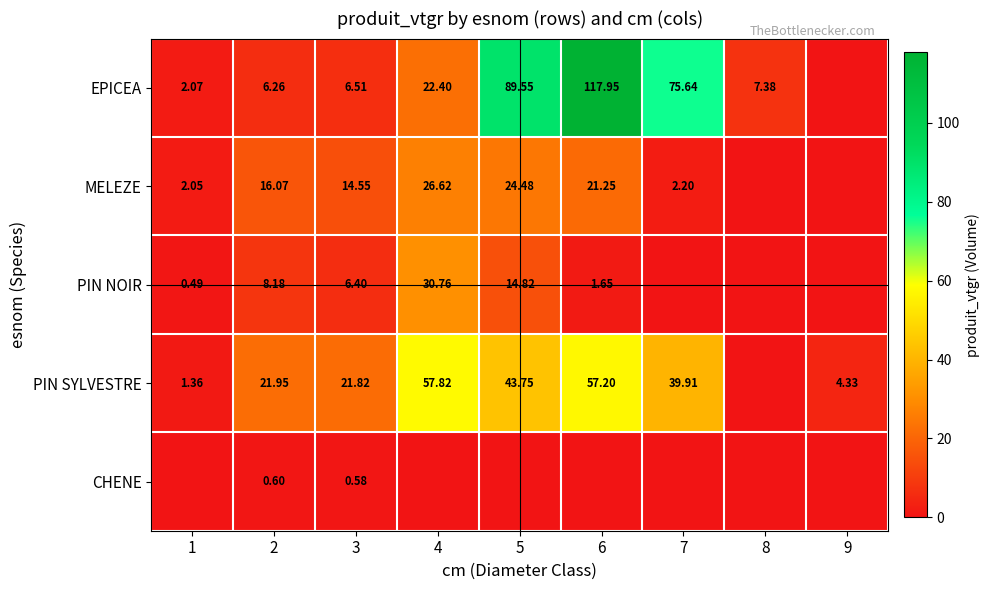

Rank the categories by PIN SYLVESTRE value from highest to lowest.

4, 6, 5, 7, 2, 3, 9, 1, 8